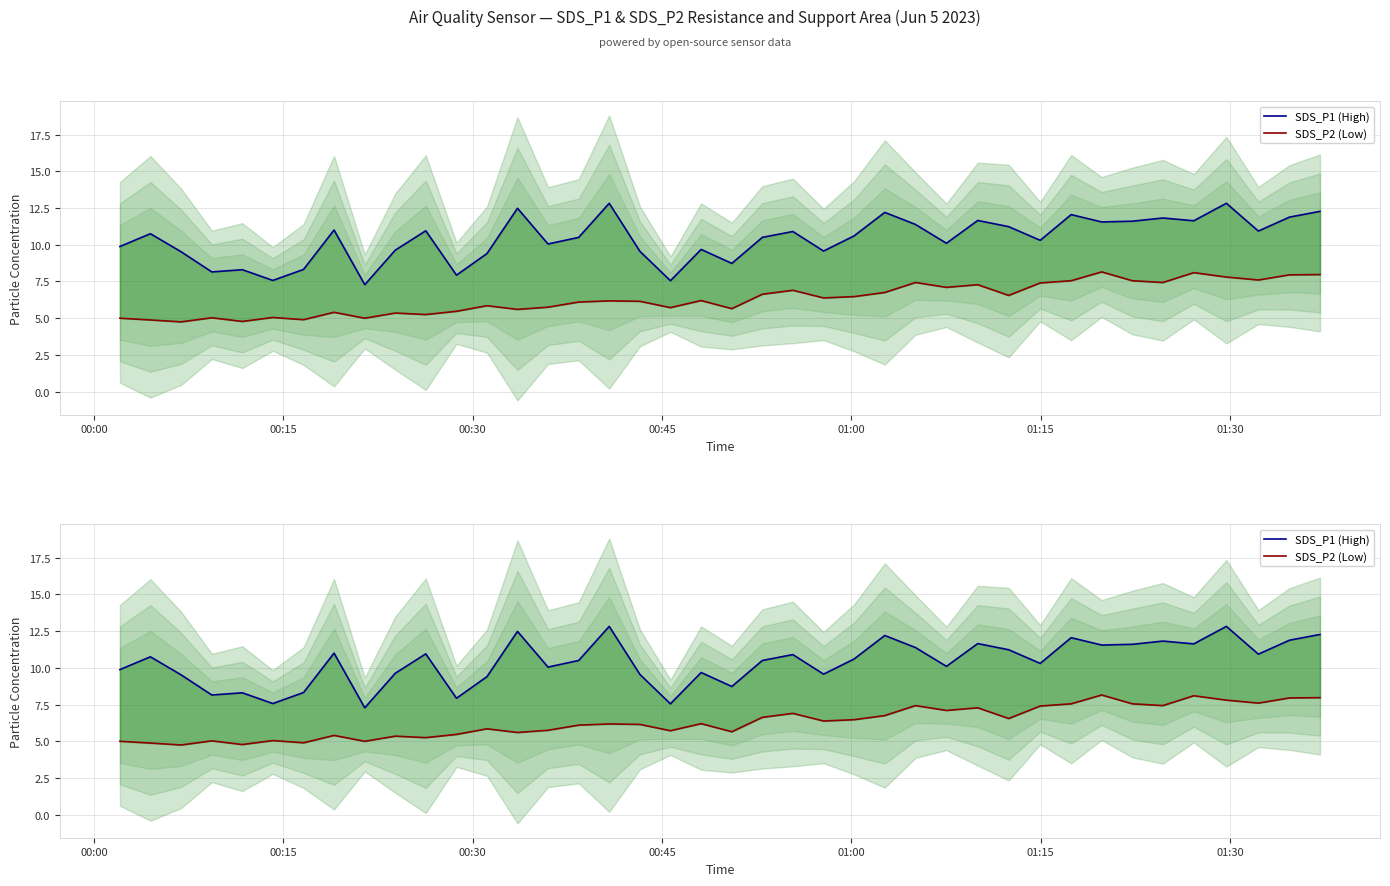

How many values in the SDS_P2 (Low) series are below 6?

17